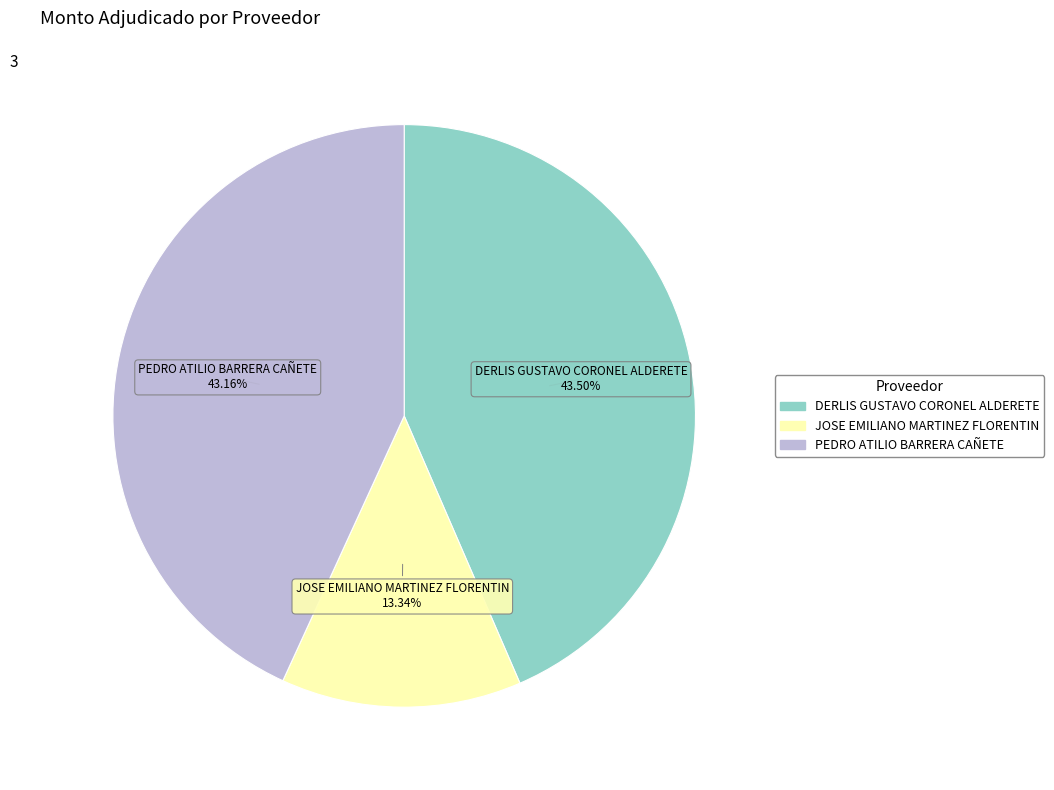

Is there a majority slice in this chart?

No